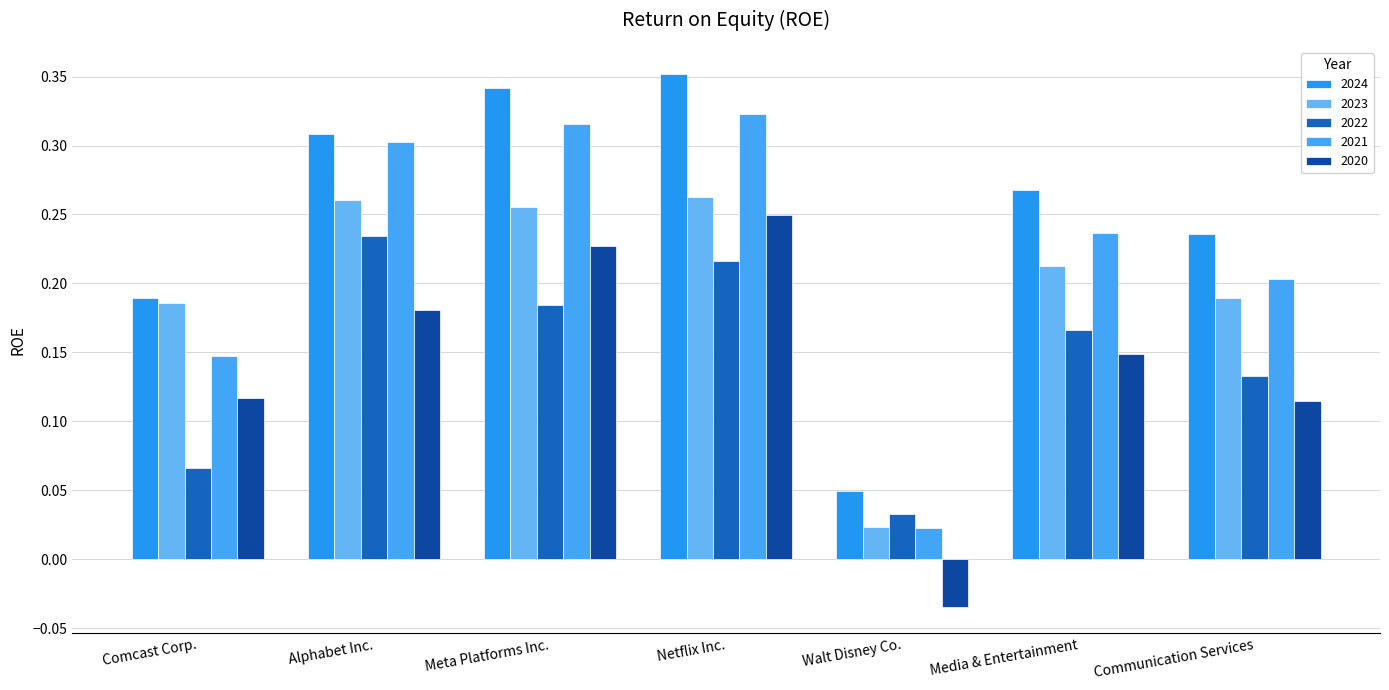

Which series has the largest range (max minus min)?

2024